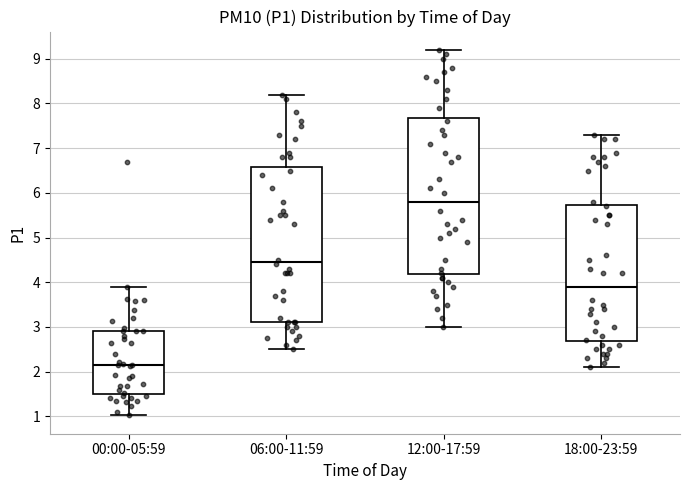

Reading left to right, transcribe this box plot: for each box, give where its median line is, the range the box spans, and where its two whiskers end, as read against the y-axis. The values are not printed on the chart, so give them approximately, as read against the axis.

00:00-05:59: median 2.2, box 1.5 to 2.9, whiskers 1.0 to 3.9
06:00-11:59: median 4.5, box 3.1 to 6.6, whiskers 2.5 to 8.2
12:00-17:59: median 5.8, box 4.2 to 7.7, whiskers 3.0 to 9.2
18:00-23:59: median 3.9, box 2.7 to 5.7, whiskers 2.1 to 7.3